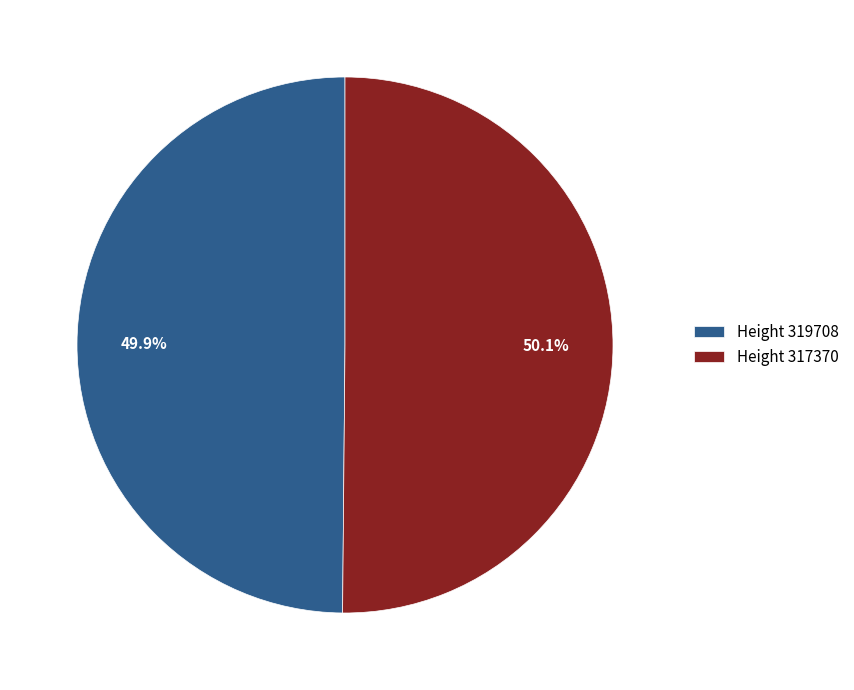

Approximately how many times larger is the value at Height 319708 compared to Height 317370?

1.0